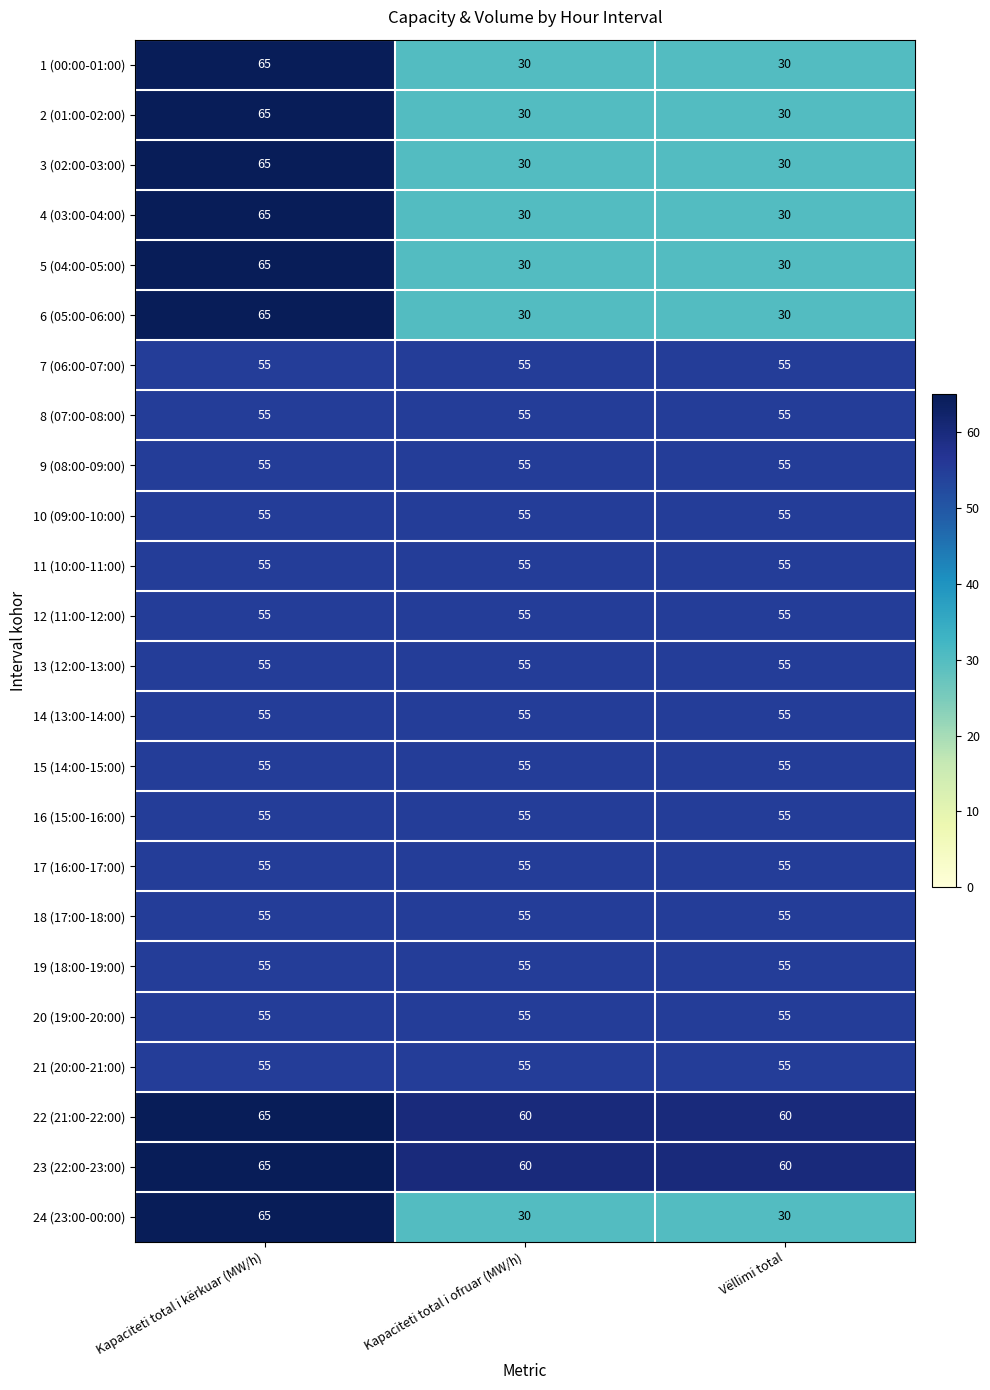

What is the total value across all series at Vëllimi total?

1155